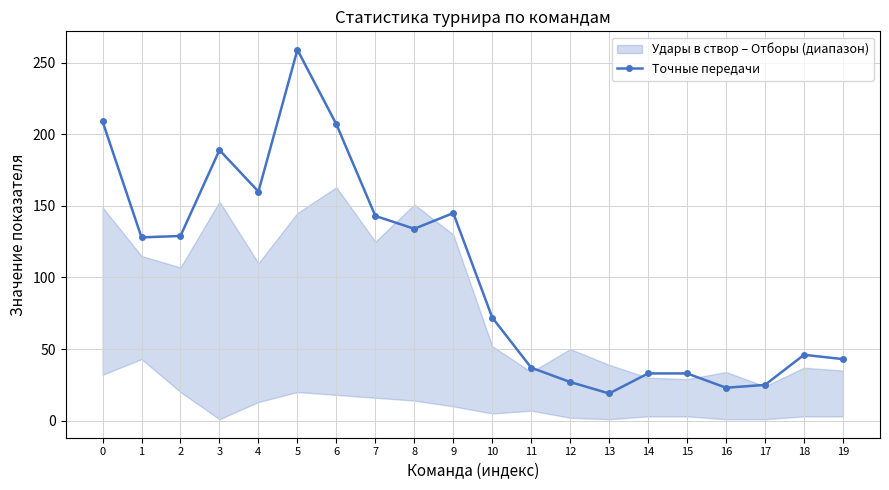

Where is the first local maximum for Точные передачи?

3